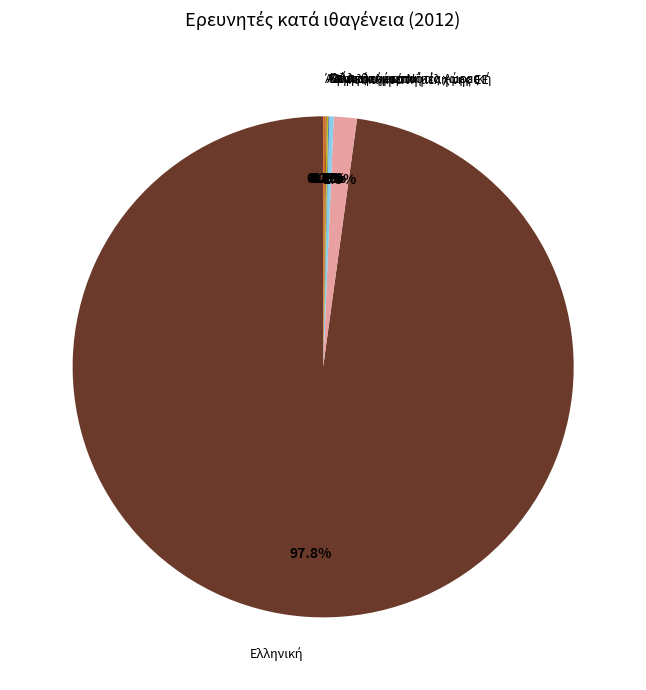

Is there a majority slice in this chart?

Yes